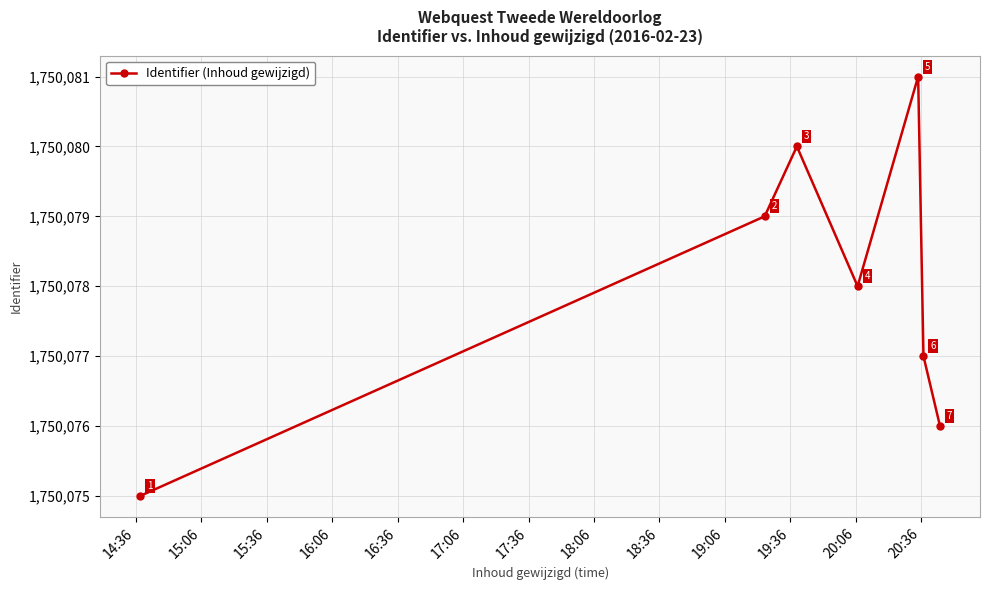

True or false: the data has more than 0 interior local peaks.

True